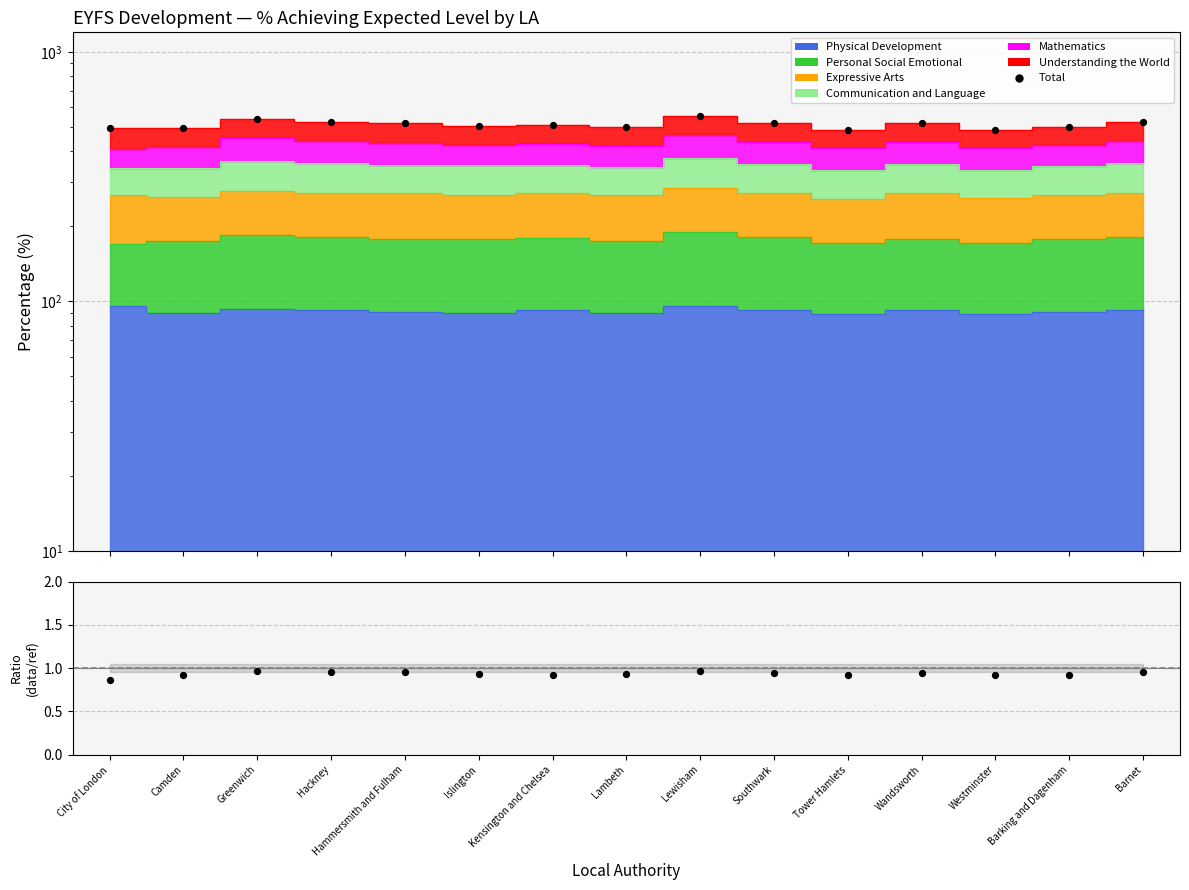

Which series reaches the maximum Y coordinate?

Total